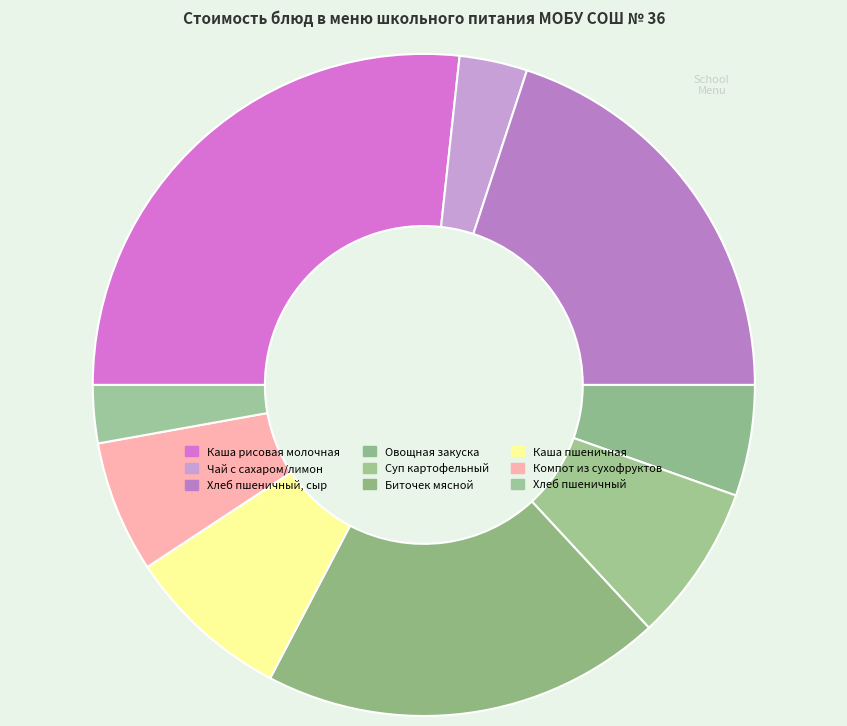

Is there any slice that represents more than half of the pie?

No